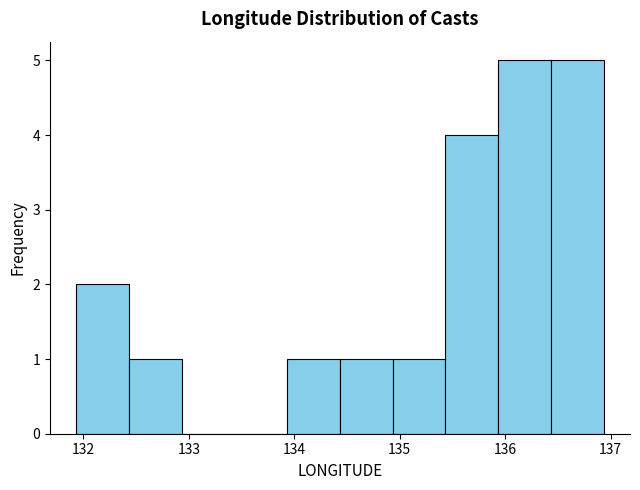

Reading left to right, list every bar in this chart as the range it spans on the x-axis followed by its height. Neither the bar edges nor the heights are printed on the chart, so give them approximately, as read against the axes.

131.9 to 132.4: 2
132.4 to 132.9: 1
132.9 to 133.4: 0
133.4 to 133.9: 0
133.9 to 134.4: 1
134.4 to 134.9: 1
134.9 to 135.4: 1
135.4 to 135.9: 4
135.9 to 136.4: 5
136.4 to 136.9: 5